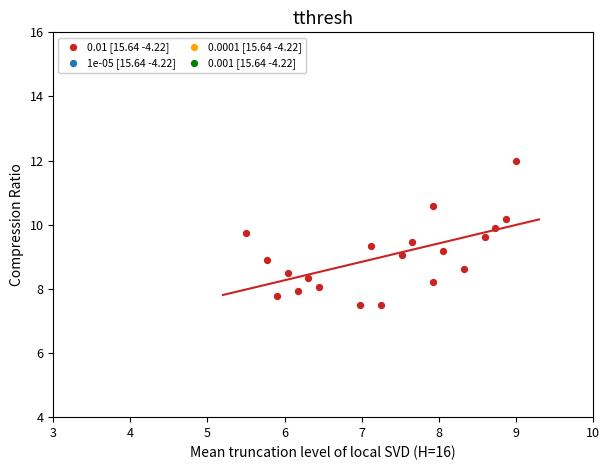

What is the range of X values (max minus min)?

3.5